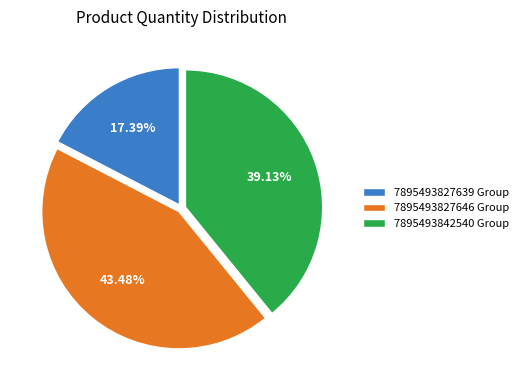

What is the largest slice in the pie chart?

7895493827646 Group